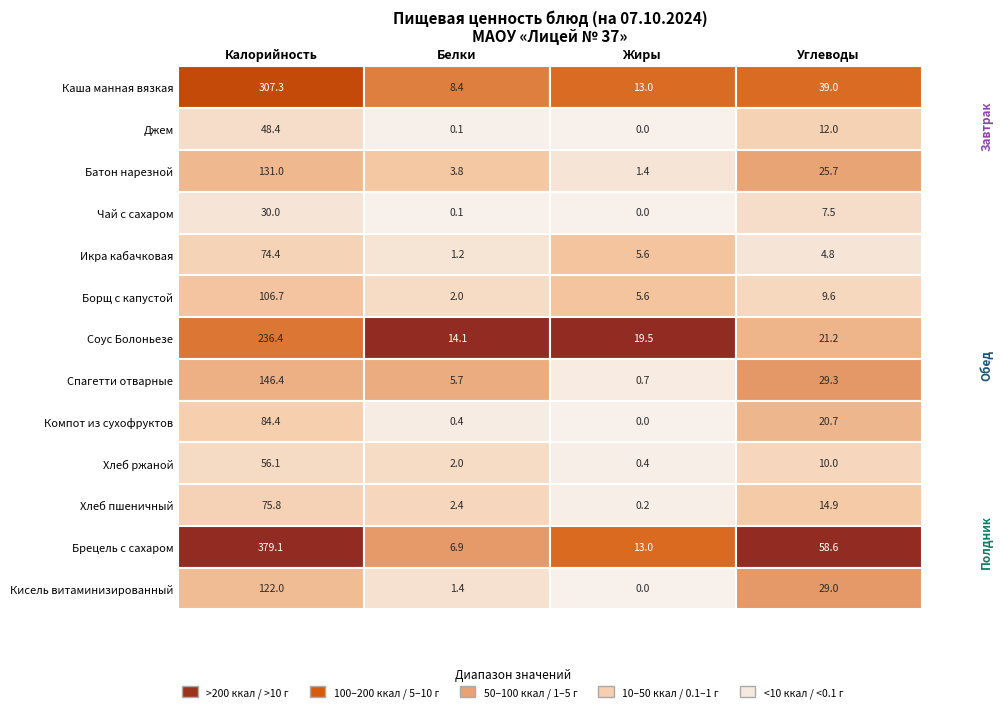

Reading right to left, what are all the values shown in this chart?

Каша манная вязкая: Чай с сахаром=39.0	Батон нарезной=13.0	Джем=8.4	Каша манная вязкая=307.3
Джем: Чай с сахаром=12.0	Батон нарезной=0.0	Джем=0.1	Каша манная вязкая=48.4
Батон нарезной: Чай с сахаром=25.7	Батон нарезной=1.4	Джем=3.8	Каша манная вязкая=131.0
Чай с сахаром: Чай с сахаром=7.5	Батон нарезной=0.0	Джем=0.1	Каша манная вязкая=30.0
Икра кабачковая: Чай с сахаром=4.8	Батон нарезной=5.6	Джем=1.2	Каша манная вязкая=74.4
Борщ с капустой: Чай с сахаром=9.6	Батон нарезной=5.6	Джем=2.0	Каша манная вязкая=106.7
Соус Болоньезе: Чай с сахаром=21.2	Батон нарезной=19.5	Джем=14.1	Каша манная вязкая=236.4
Спагетти отварные: Чай с сахаром=29.3	Батон нарезной=0.7	Джем=5.7	Каша манная вязкая=146.4
Компот из сухофруктов: Чай с сахаром=20.7	Батон нарезной=0.0	Джем=0.4	Каша манная вязкая=84.4
Хлеб ржаной: Чай с сахаром=10.0	Батон нарезной=0.4	Джем=2.0	Каша манная вязкая=56.1
Хлеб пшеничный: Чай с сахаром=14.9	Батон нарезной=0.2	Джем=2.4	Каша манная вязкая=75.8
Брецель с сахаром: Чай с сахаром=58.6	Батон нарезной=13.0	Джем=6.9	Каша манная вязкая=379.1
Кисель витаминизированный: Чай с сахаром=29.0	Батон нарезной=0.0	Джем=1.4	Каша манная вязкая=122.0